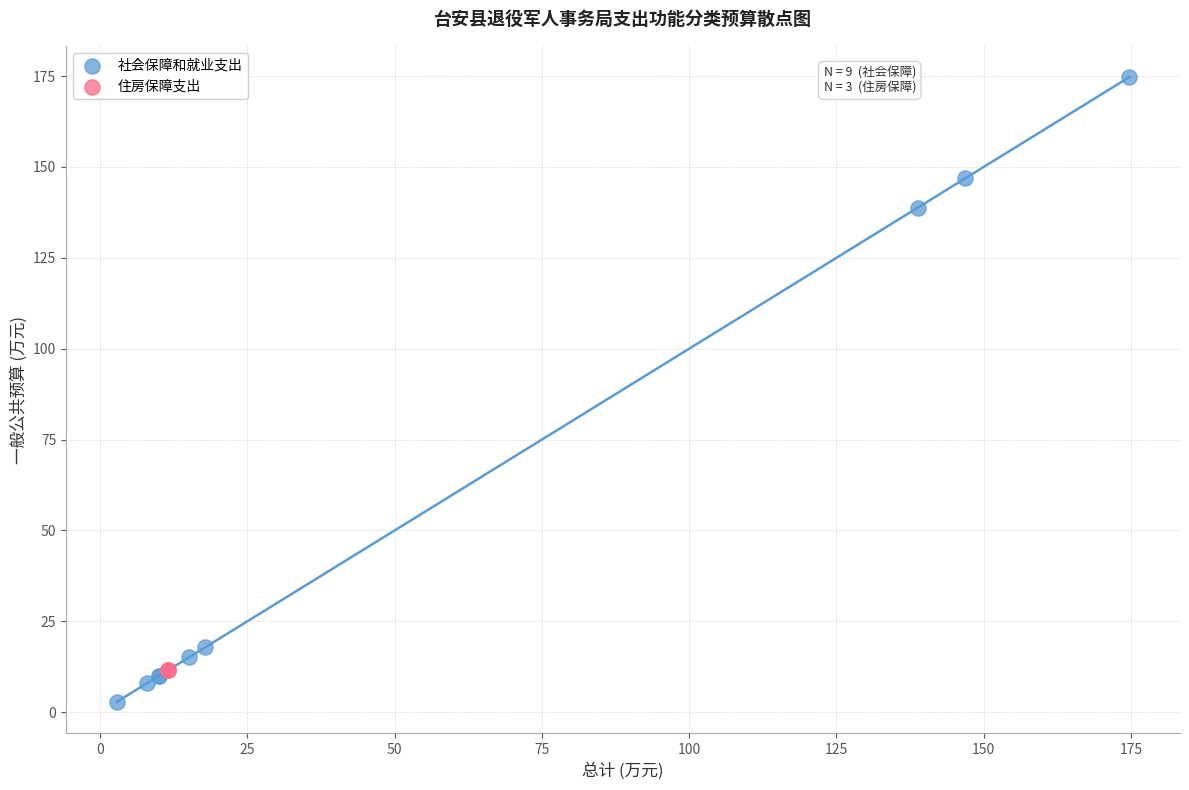

Which series contains the lowest Y value?

社会保障和就业支出